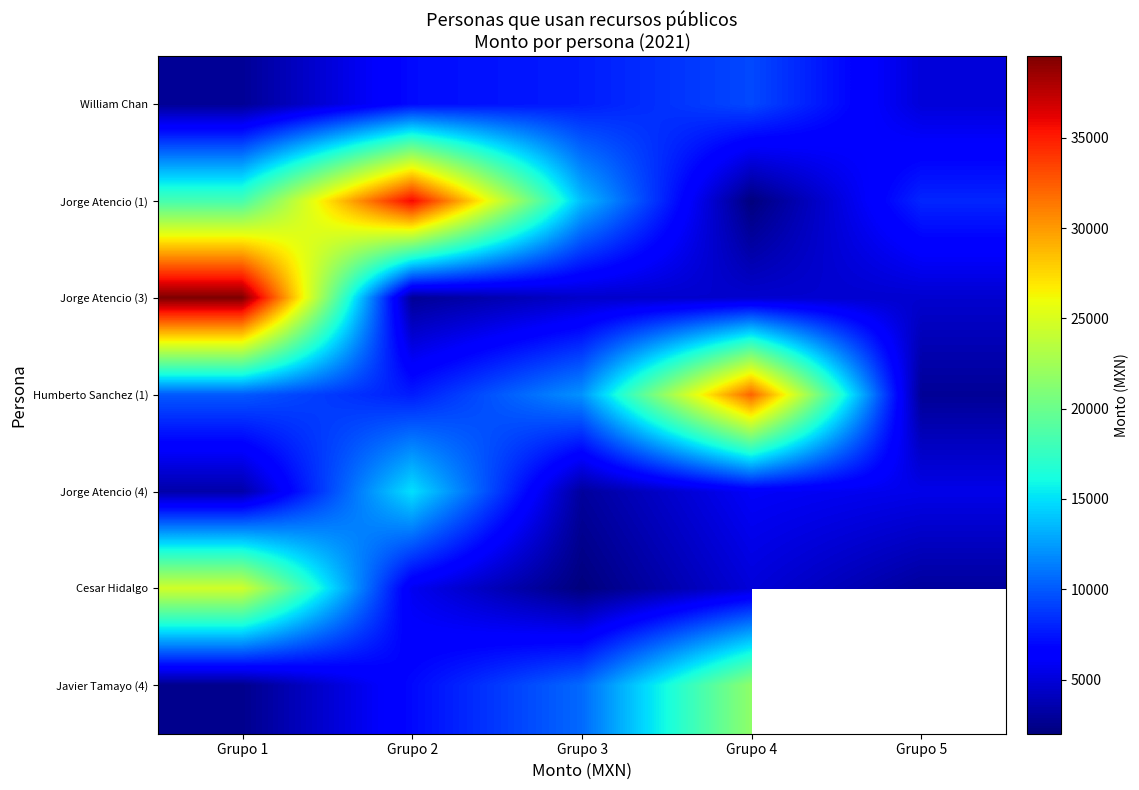

What is the difference between the maximum and minimum values in the Javier Tamayo (4) series?

19172.0